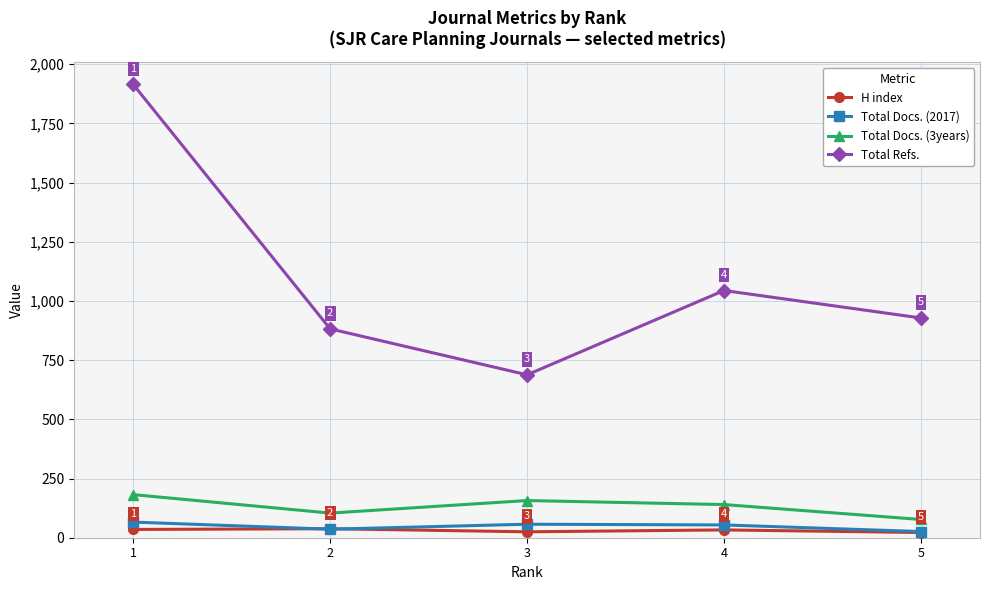

Reading right to left, transcribe all the data shown in this chart.

H index: 22	33	25	38	35
Total Docs. (2017): 26	54	57	36	66
Total Docs. (3years): 77	140	157	104	182
Total Refs.: 928	1044	688	882	1914